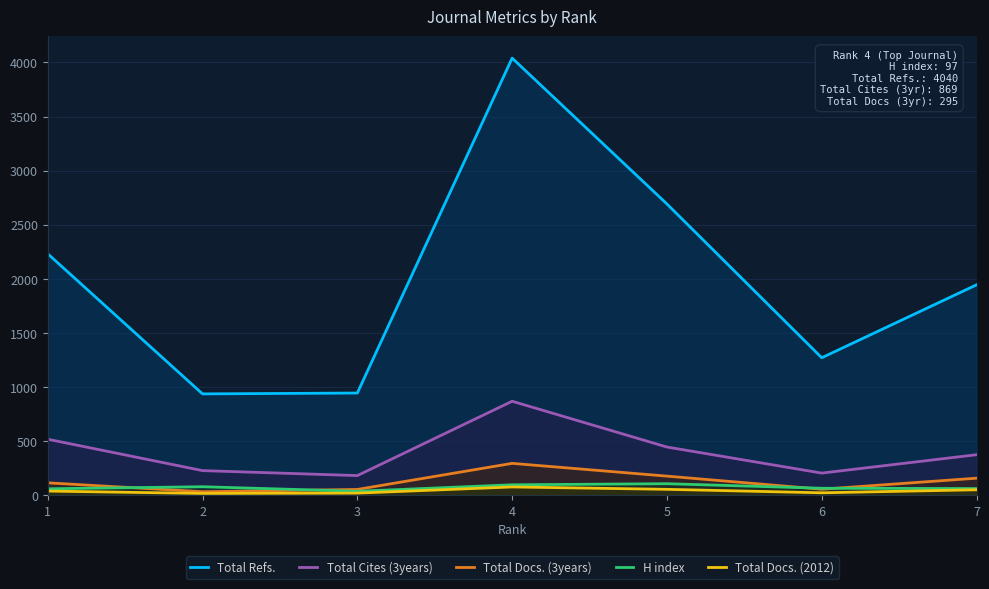

How many data points in Total Cites (3years) are less than 375?

3